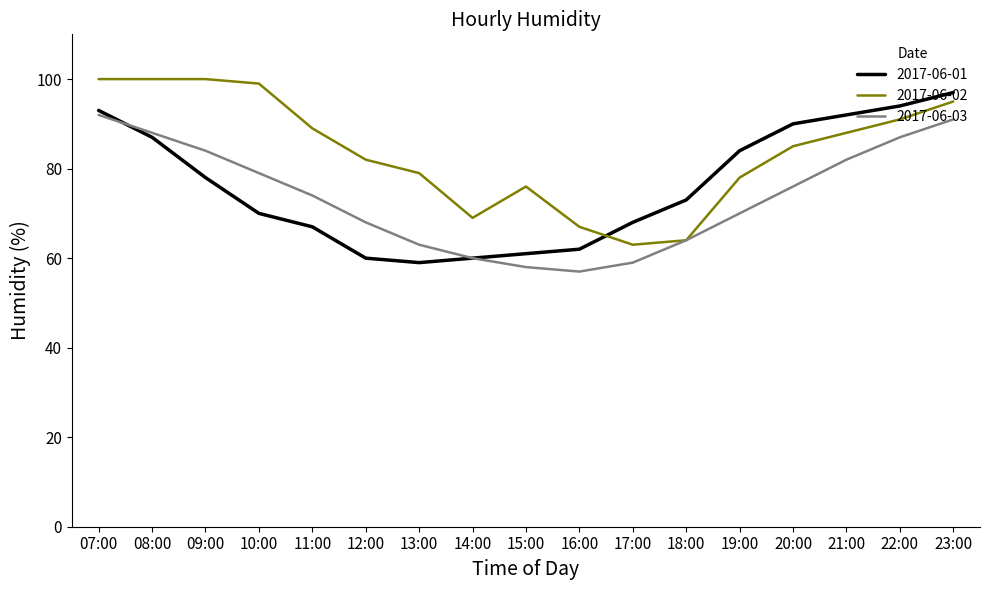

What is the sum of the 2017-06-01 values at 10:00 and 12:00?

130